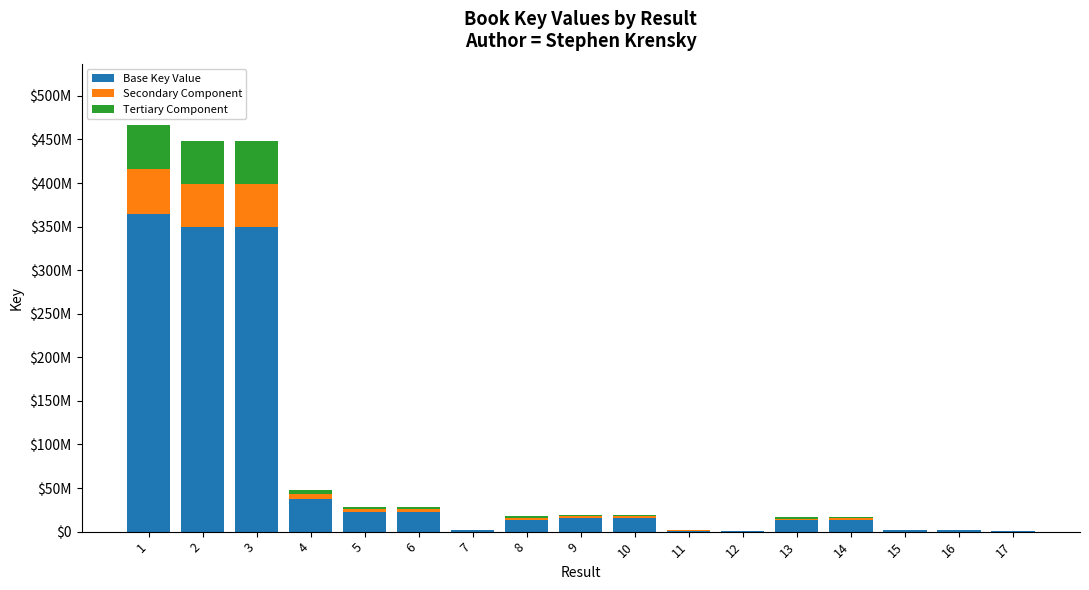

What are all the series names shown in the legend?

Base Key Value, Secondary Component, Tertiary Component